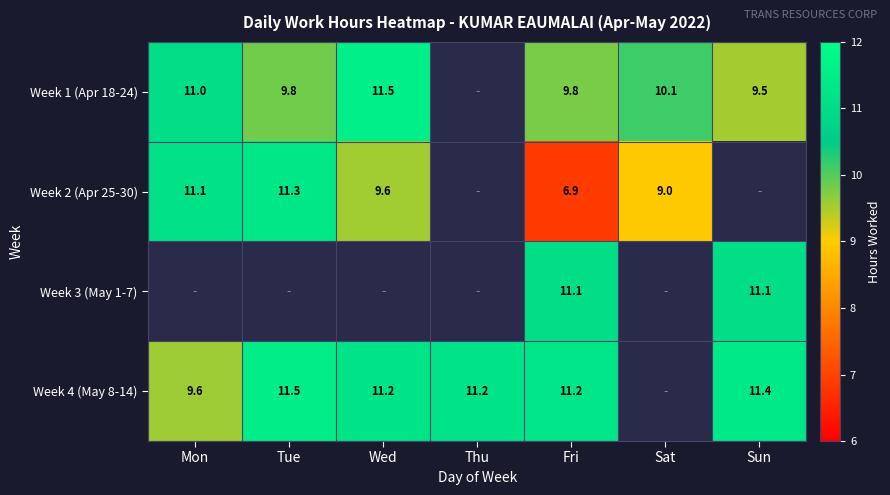

At which category does the chart reach its peak across all series?

Wed